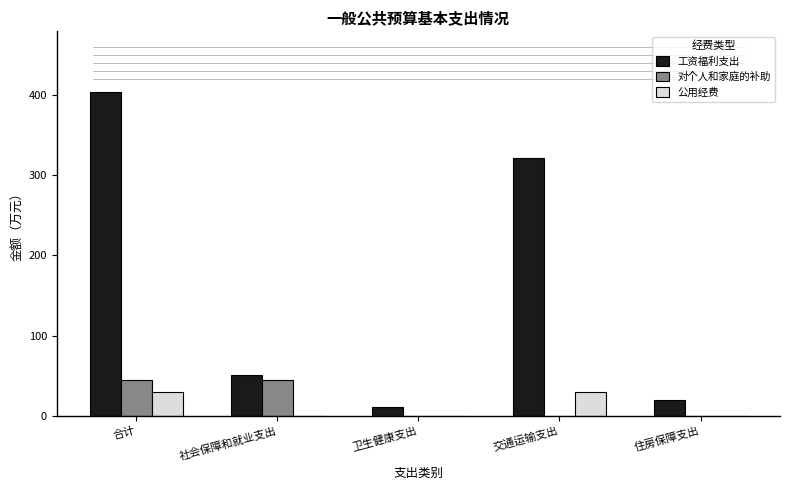

What is the sum of the 工资福利支出 values at 卫生健康支出 and 合计?

414.6